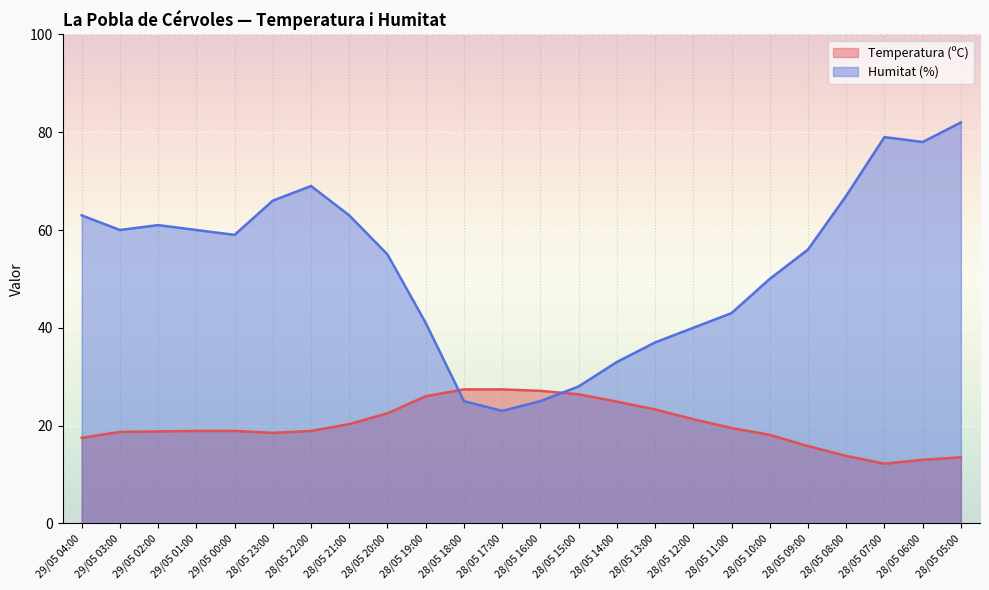

In Humitat (%), how many points are lower than both neighbors (excluding endpoints)?

4